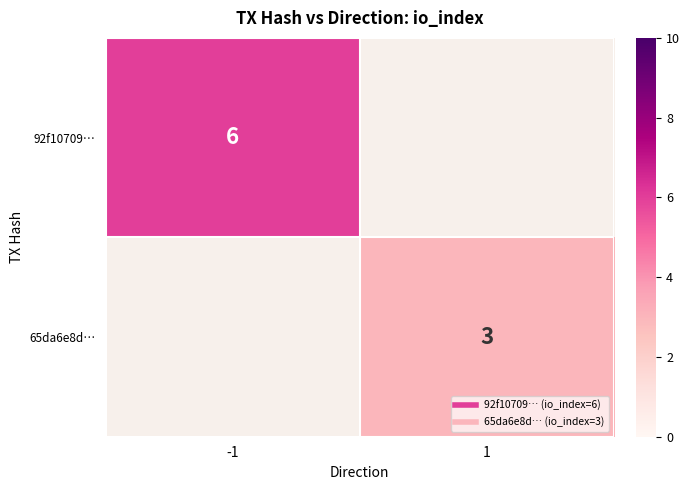

What value does the 65da6e8d… series have at 1?

3.0